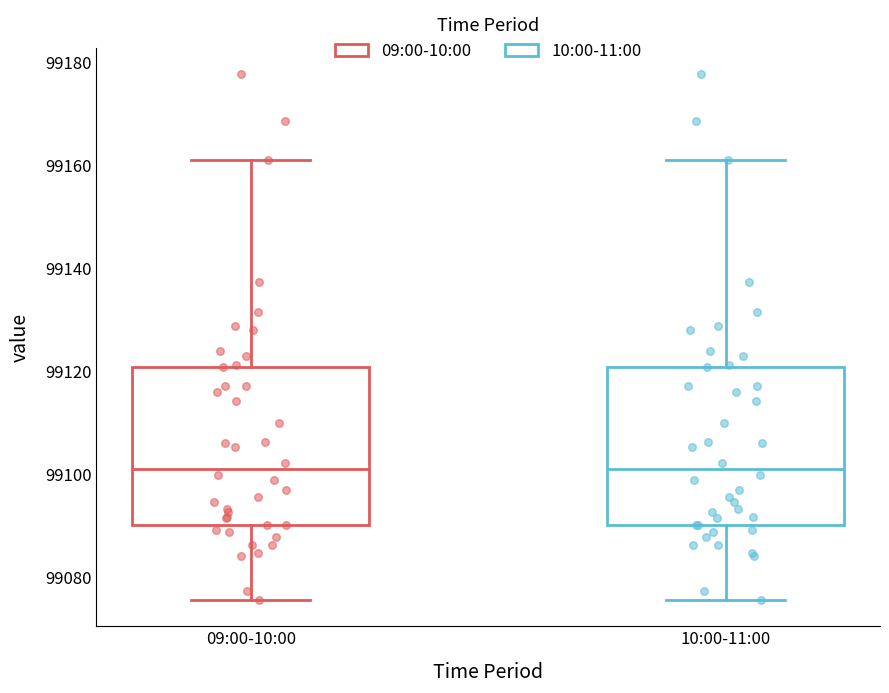

Reading left to right, transcribe this box plot: for each box, give where its median line is, the range the box spans, and where its two whiskers end, as read against the y-axis. The values are not printed on the chart, so give them approximately, as read against the axis.

09:00-10:00: median 99102, box 99090 to 99120, whiskers 99076 to 99162
10:00-11:00: median 99102, box 99090 to 99120, whiskers 99076 to 99162